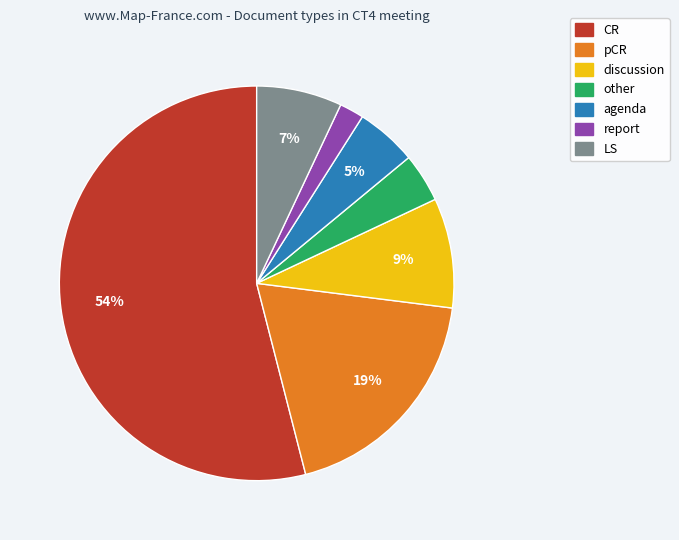

Count the number of slices in the pie.

7